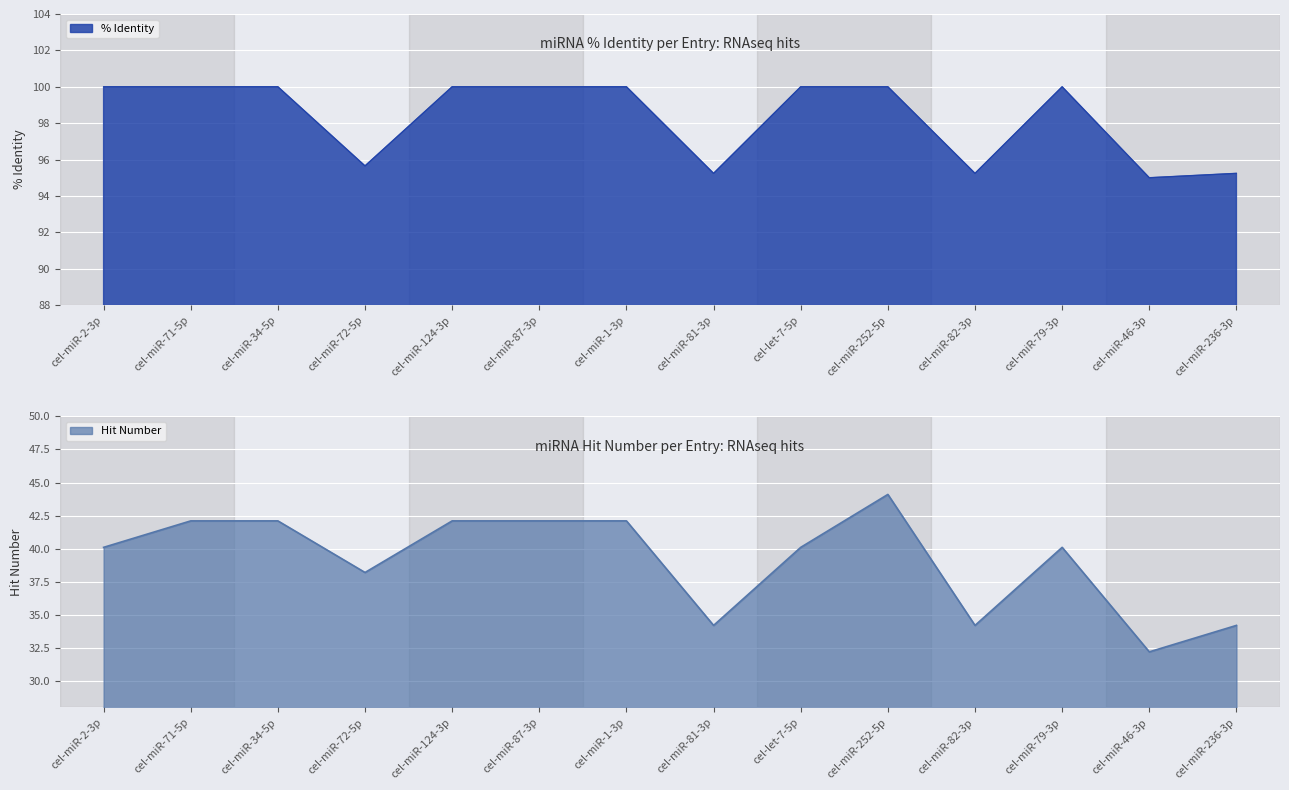

True or false: Hit Number and % Identity intersect in this chart.

False